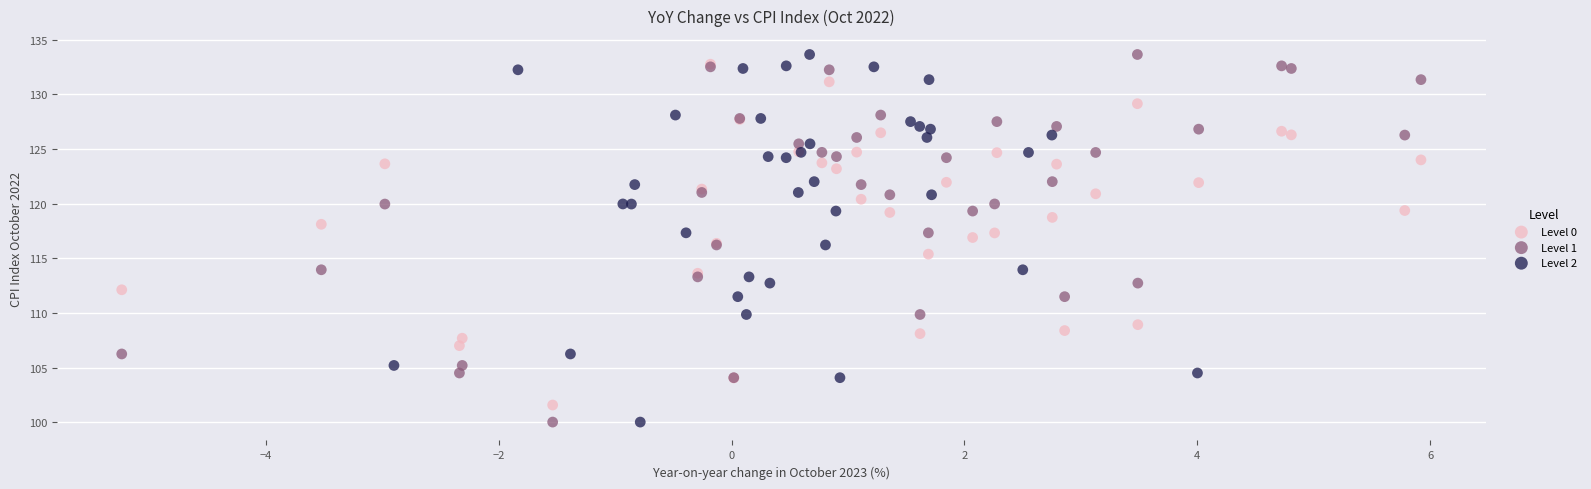

What are all the series names shown in the legend?

Level 0, Level 1, Level 2